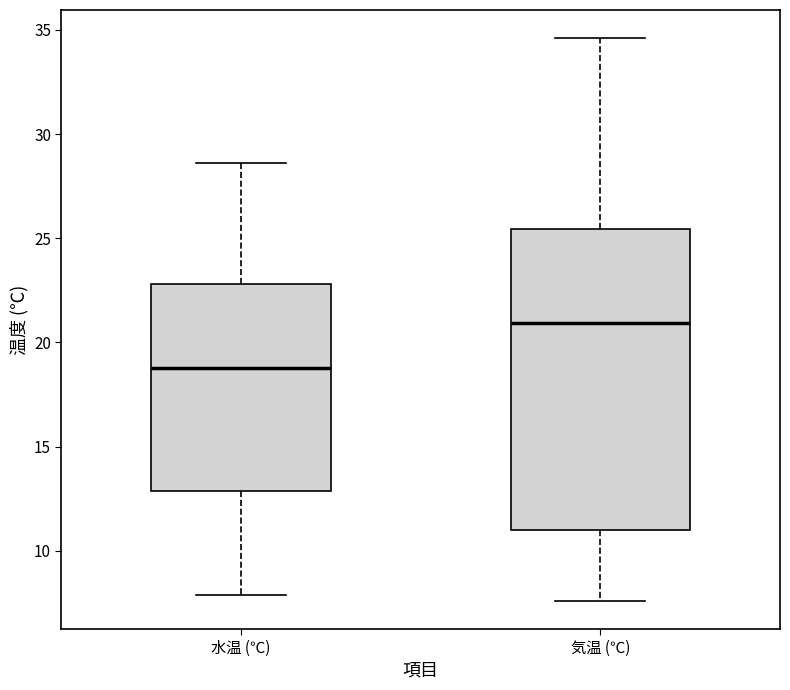

Reading left to right, transcribe this box plot: for each box, give where its median line is, the range the box spans, and where its two whiskers end, as read against the y-axis. The values are not printed on the chart, so give them approximately, as read against the axis.

水温 (℃): median 19.0, box 13.0 to 23.0, whiskers 8.0 to 28.5
気温 (℃): median 21.0, box 11.0 to 25.5, whiskers 7.5 to 34.5